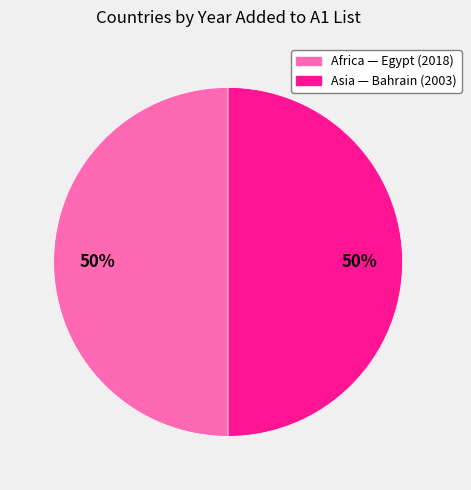

To the nearest percent, what is the average slice percentage?

50%